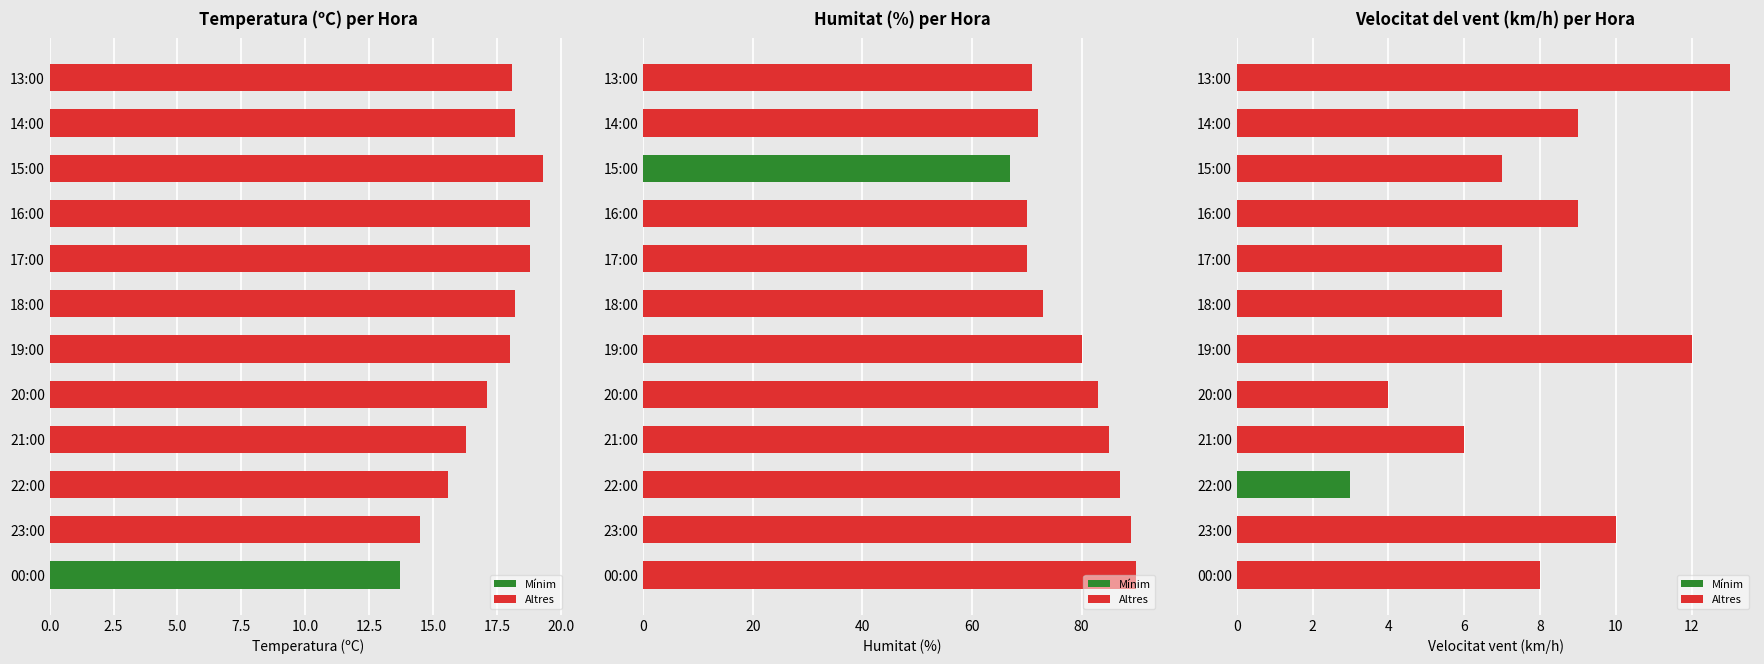

What is the sum of all Temperatura (ºC) values?

206.6